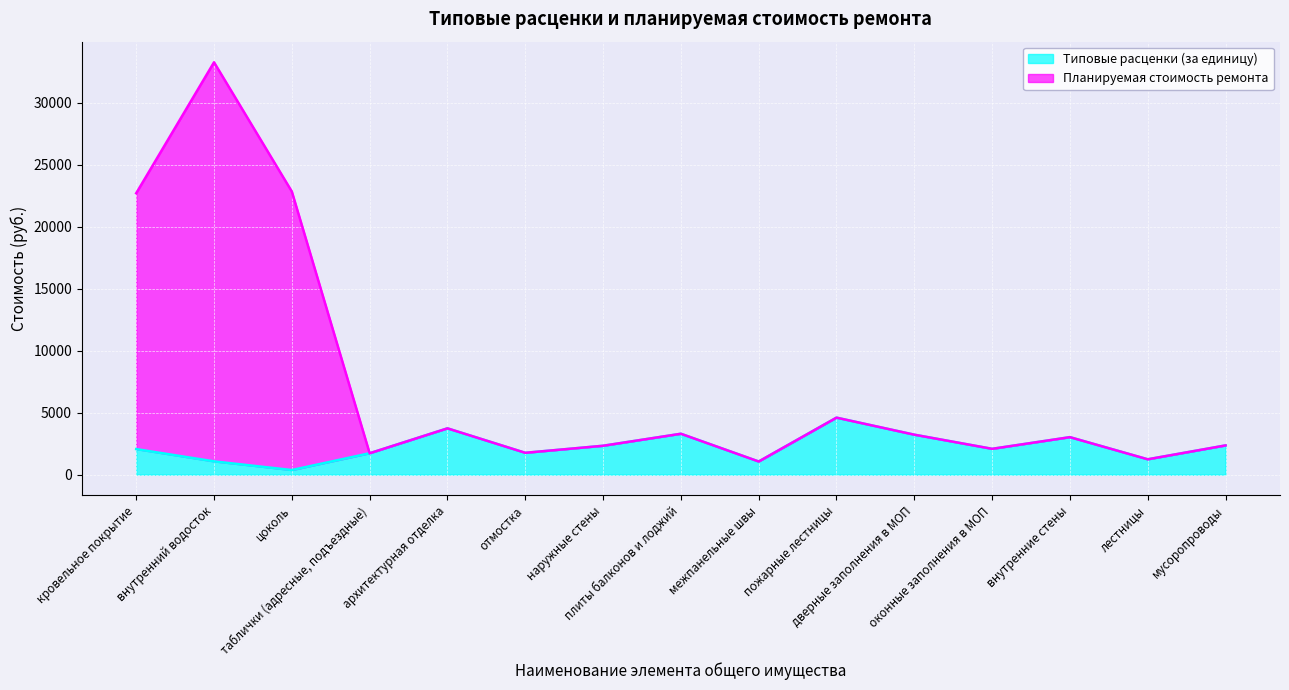

The value of Типовые расценки (за единицу) at дверные заполнения в МОП is 3224.1. True or false?

True